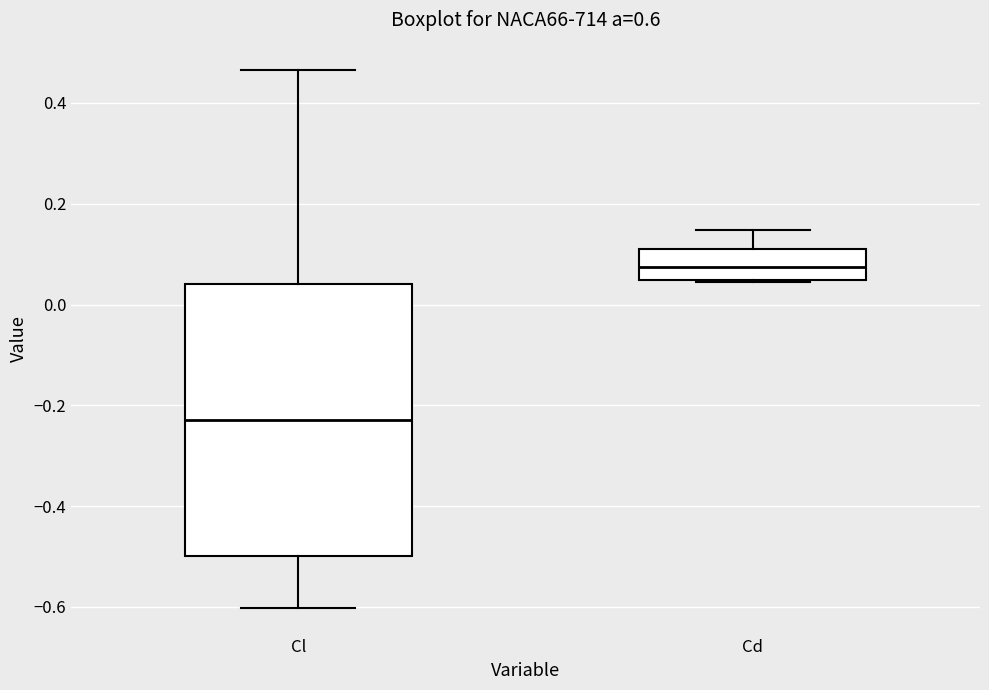

Reading left to right, transcribe this box plot: for each box, give where its median line is, the range the box spans, and where its two whiskers end, as read against the y-axis. The values are not printed on the chart, so give them approximately, as read against the axis.

Cl: median -0.22, box -0.50 to 0.04, whiskers -0.60 to 0.46
Cd: median 0.08, box 0.04 to 0.12, whiskers 0.04 to 0.14